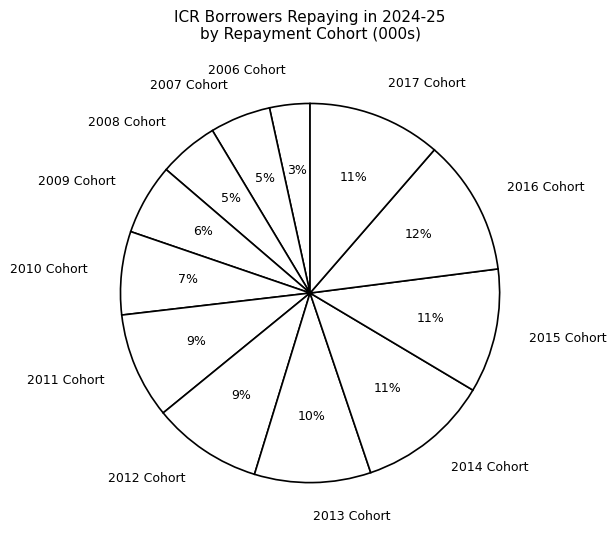

To the nearest percent, what is the average slice percentage?

8%